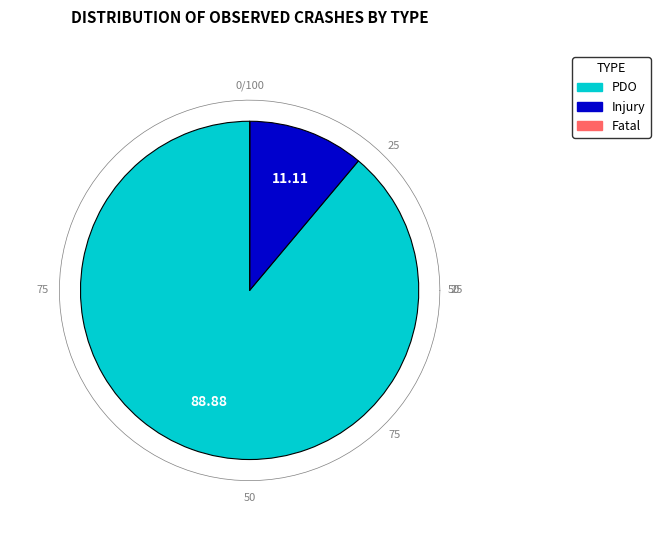

What percentage is NOT represented by Fatal?

100.0%